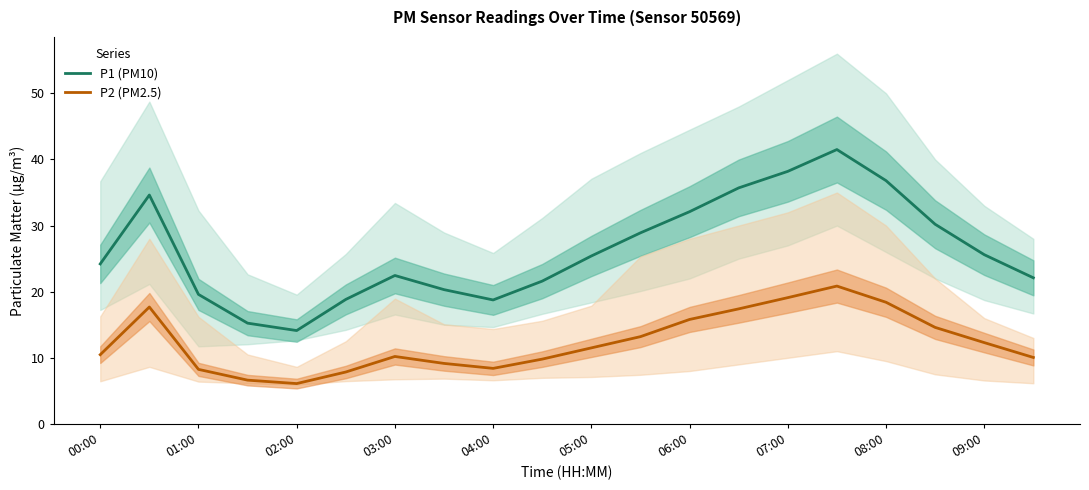

True or false: P1 (PM10) and P2 (PM2.5) cross at least once.

False